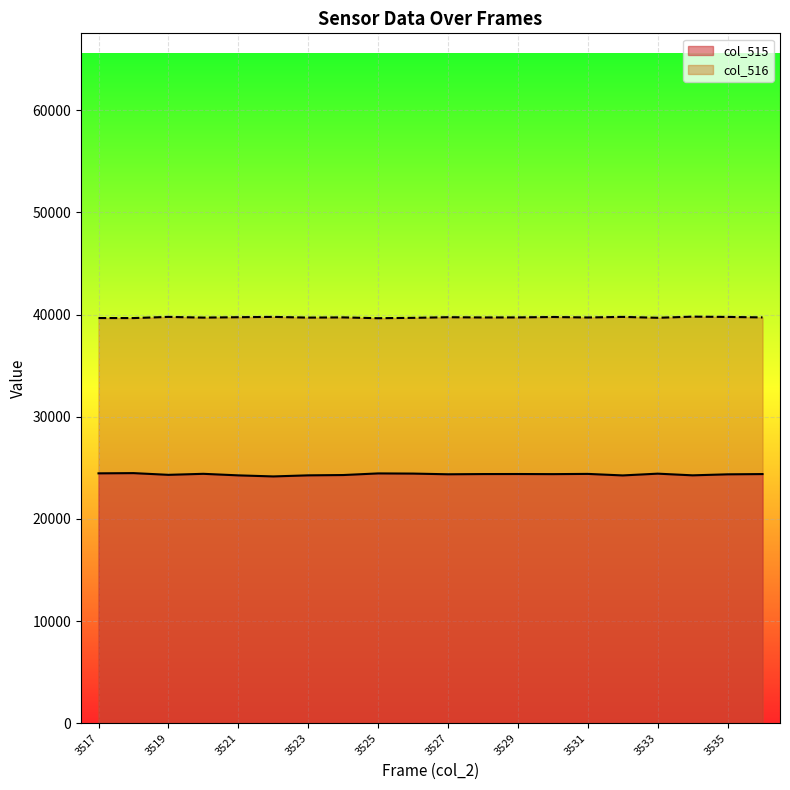

What is the value of the col_516 point at the 7th from the left?

39706